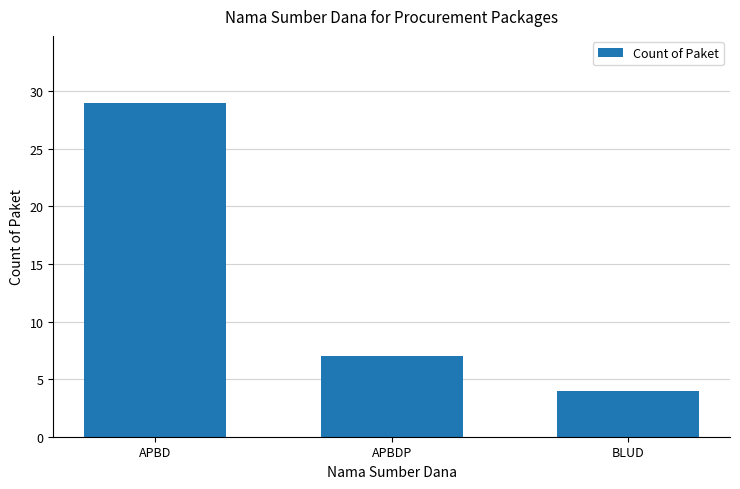

What is the maximum value shown in the chart?

29